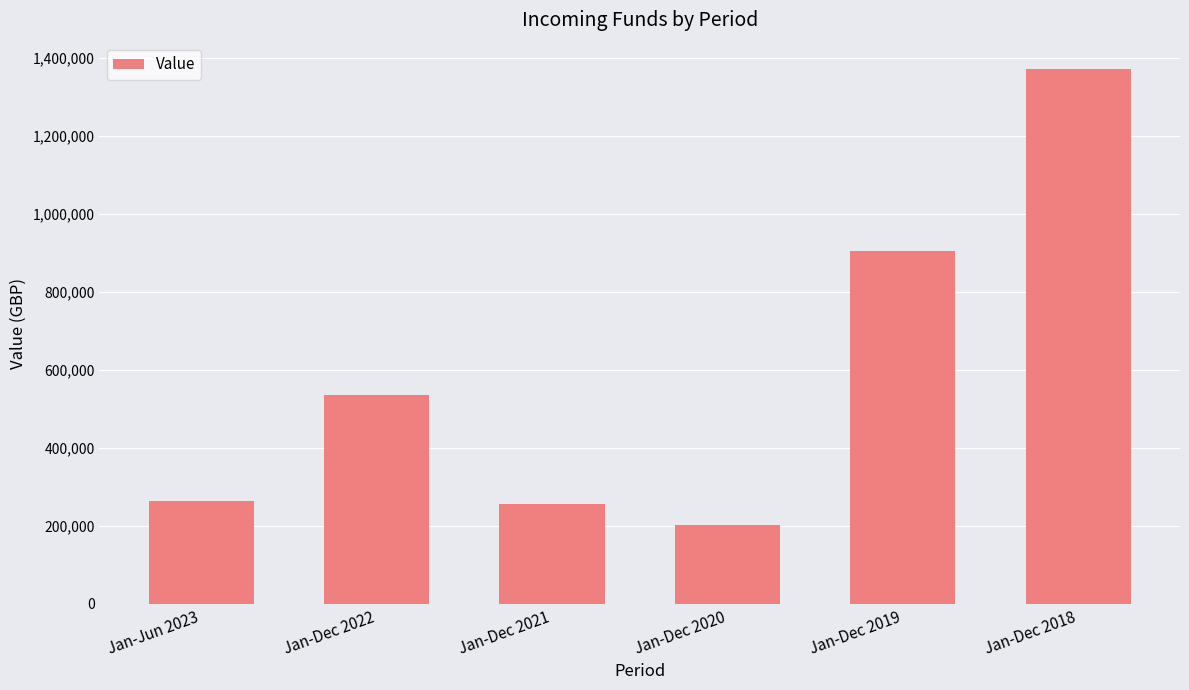

How many categories are shown in the chart?

6